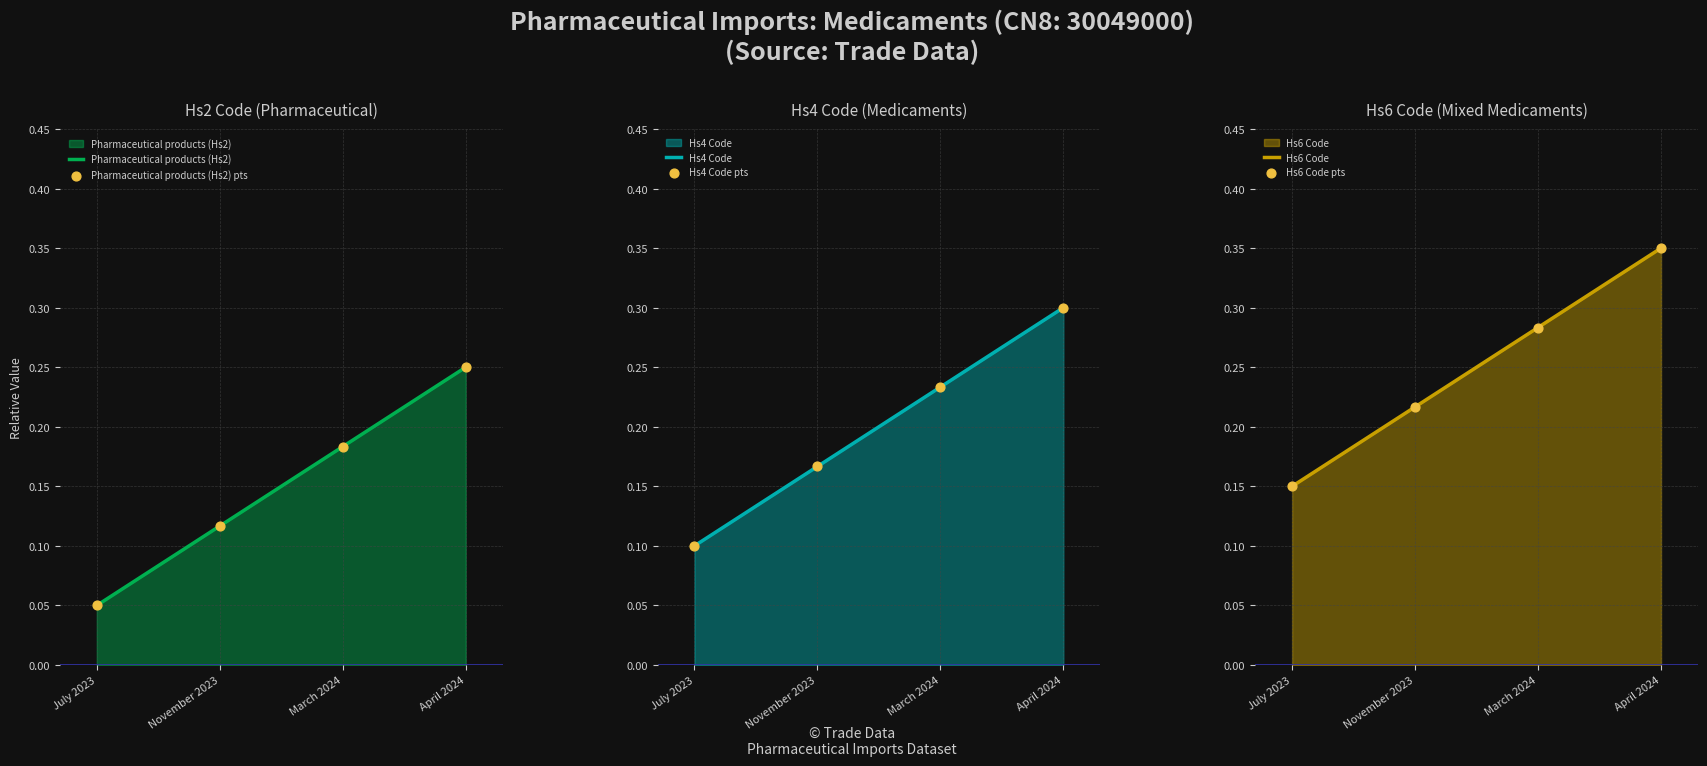

What are all the series names shown in the legend?

Pharmaceutical products (Hs2), Pharmaceutical products (Hs2) pts, Hs4 Code, Hs4 Code pts, Hs6 Code, Hs6 Code pts